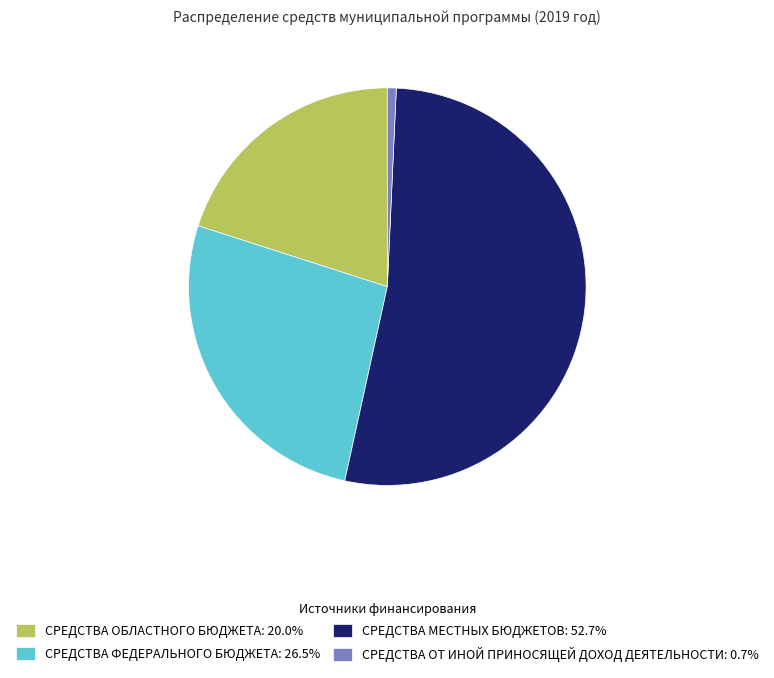

Does any single category account for the majority?

Yes